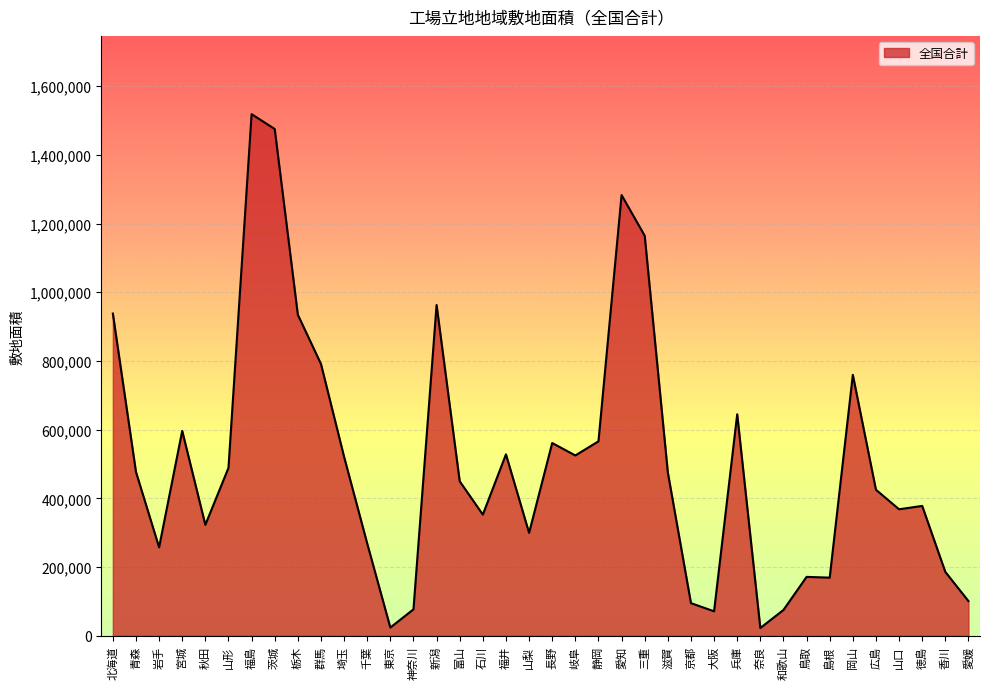

What is the difference between the second highest and minimum values?

1452274